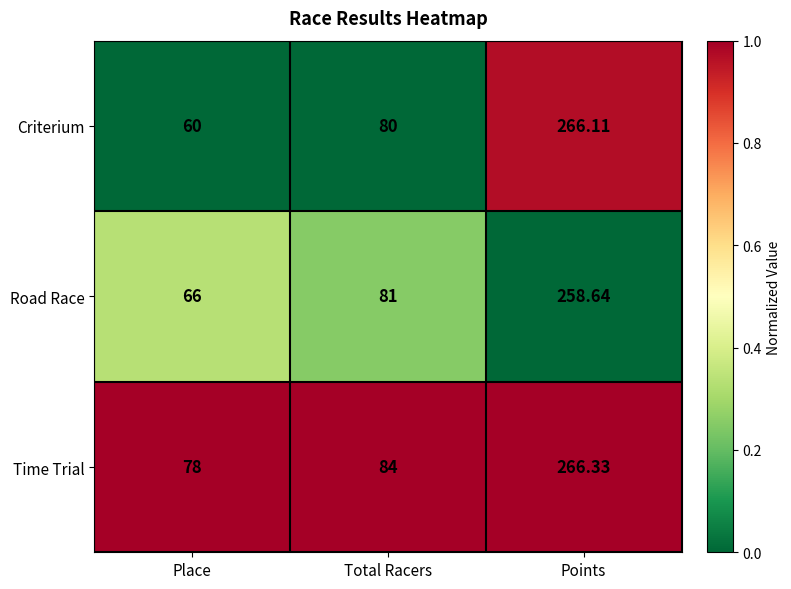

What is the difference between the highest and lowest values at Total Racers?

4.0